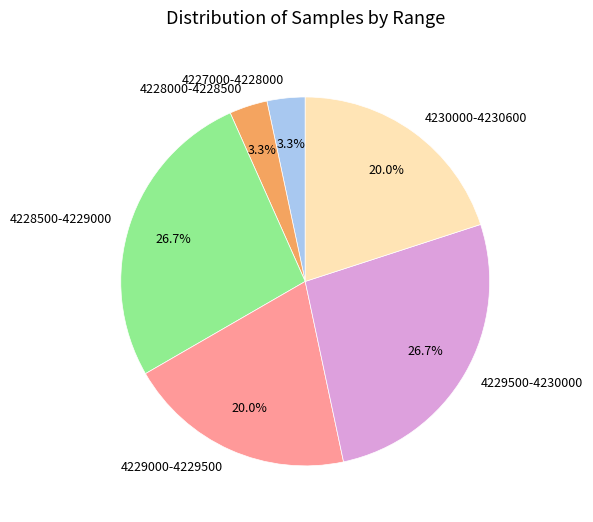

Does 4227000-4228000 account for over 50% of the chart?

No